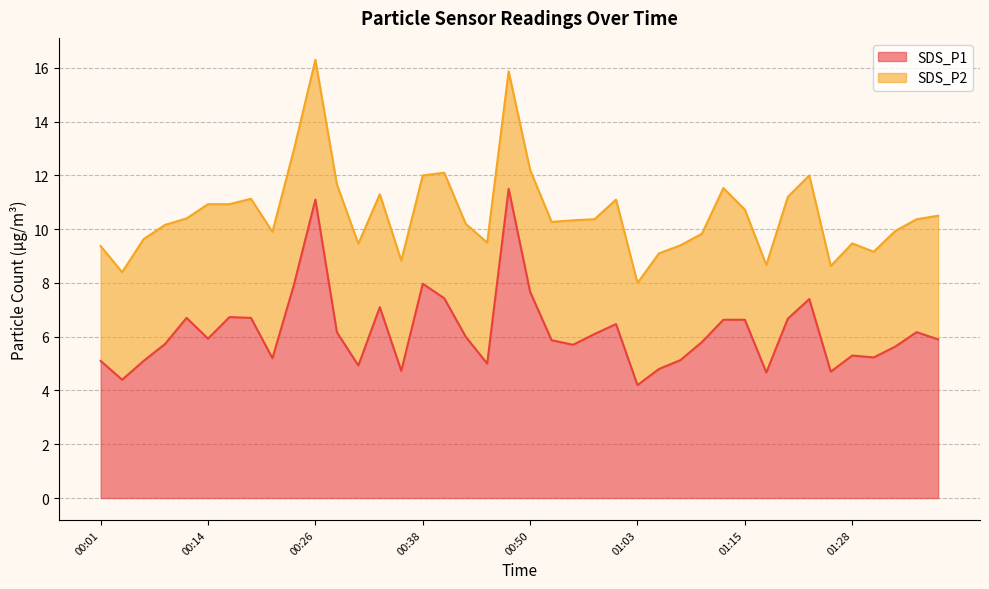

At which label does the data first exceed 5?

00:01